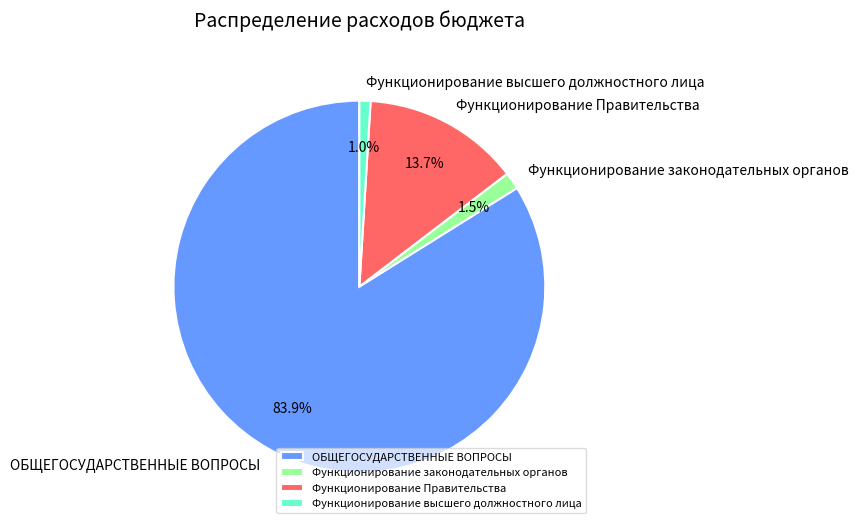

To the nearest percent, what is the average slice percentage?

25%